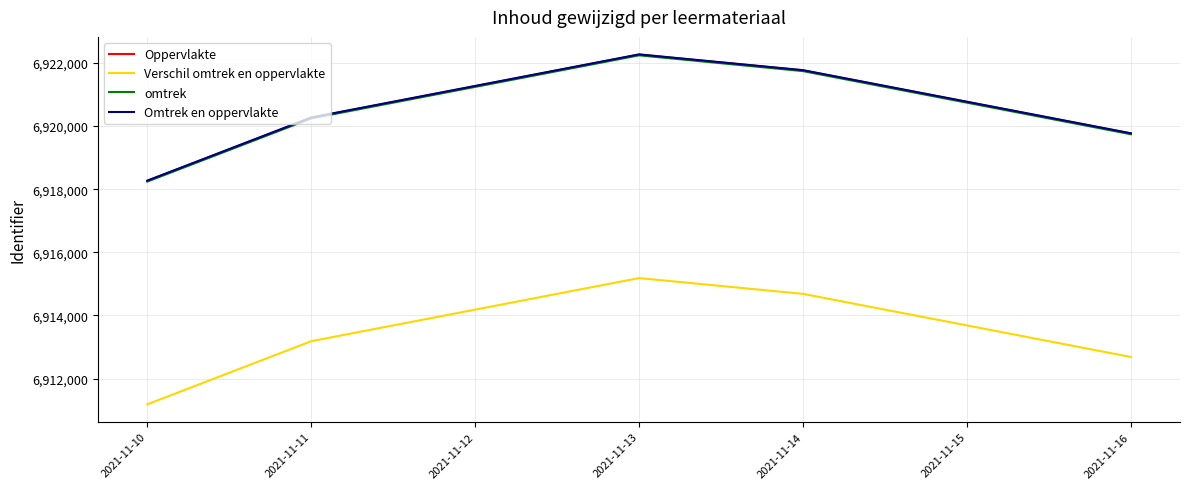

Where is omtrek nearest to the value 6920241?

2021-11-11